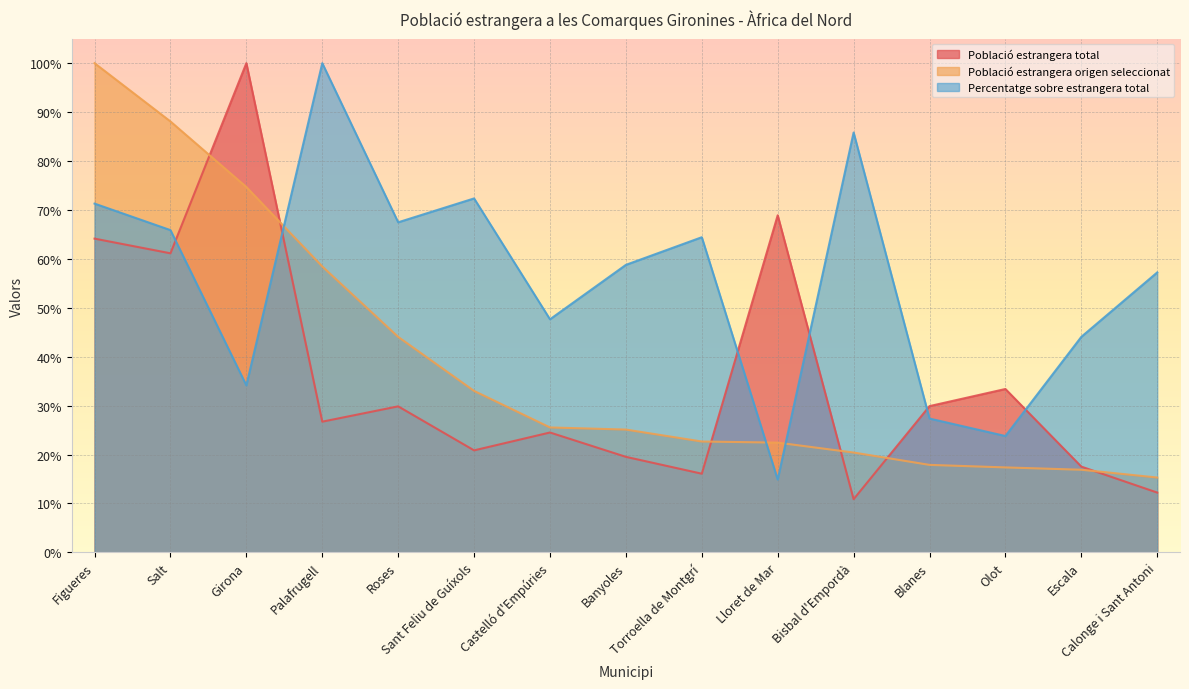

Is it true that Població estrangera origen seleccionat equals 72.2 at Roses?

False